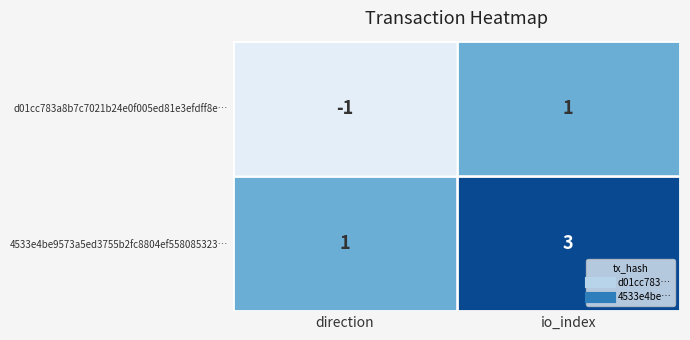

Reading left to right, what are all the values shown in this chart?

d01cc783a8b7c7021b24e0f005ed81e3efdff8e…: direction=-1	io_index=1
4533e4be9573a5ed3755b2fc8804ef558085323…: direction=1	io_index=3